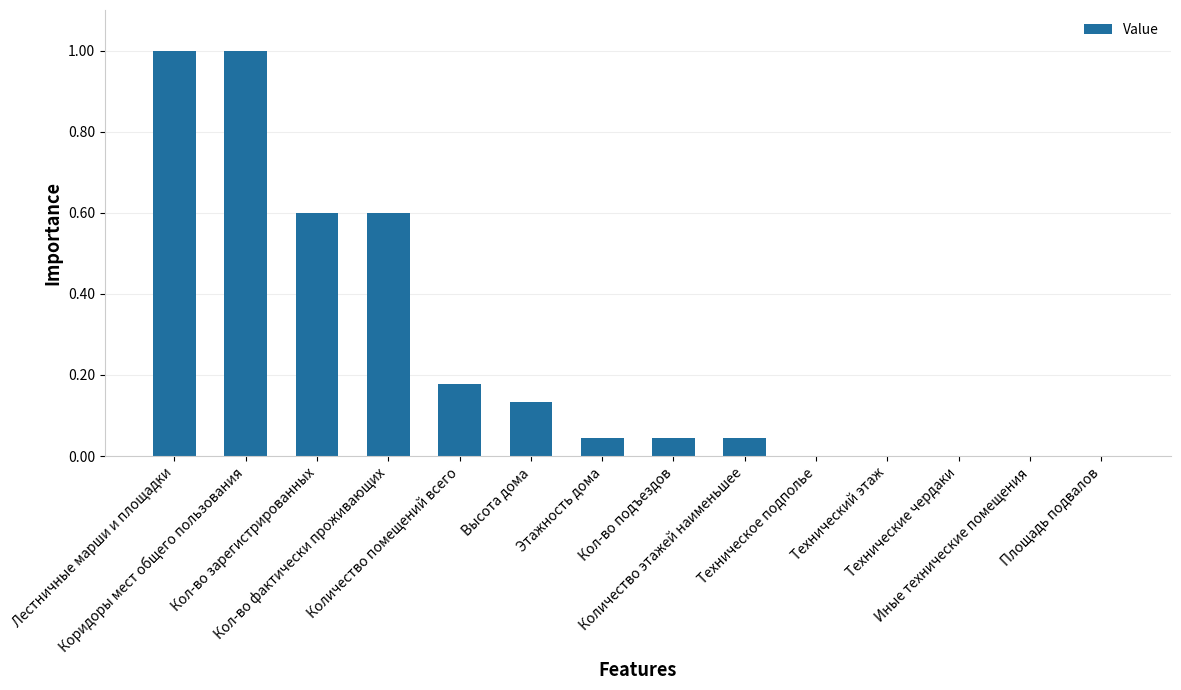

What is the sum of all values?

3.6